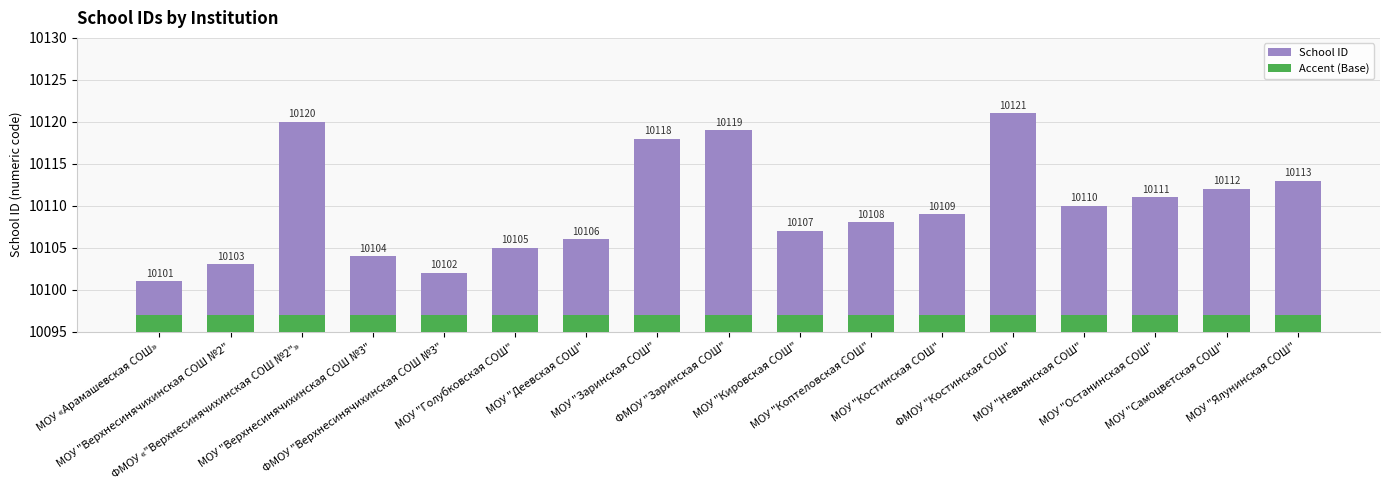

List the labels in order of Accent (Base) value, largest first.

МОУ «Арамашевская СОШ», МОУ "Верхнесинячихинская СОШ №2", ФМОУ «"Верхнесинячихинская СОШ №2"», МОУ "Верхнесинячихинская СОШ №3", ФМОУ "Верхнесинячихинская СОШ №3", МОУ "Голубковская СОШ", МОУ "Деевская СОШ", МОУ "Заринская СОШ", ФМОУ "Заринская СОШ", МОУ "Кировская СОШ", МОУ "Коптеловская СОШ", МОУ "Костинская СОШ", ФМОУ "Костинская СОШ", МОУ "Невьянская СОШ", МОУ "Останинская СОШ", МОУ "Самоцветская СОШ", МОУ "Ялунинская СОШ"